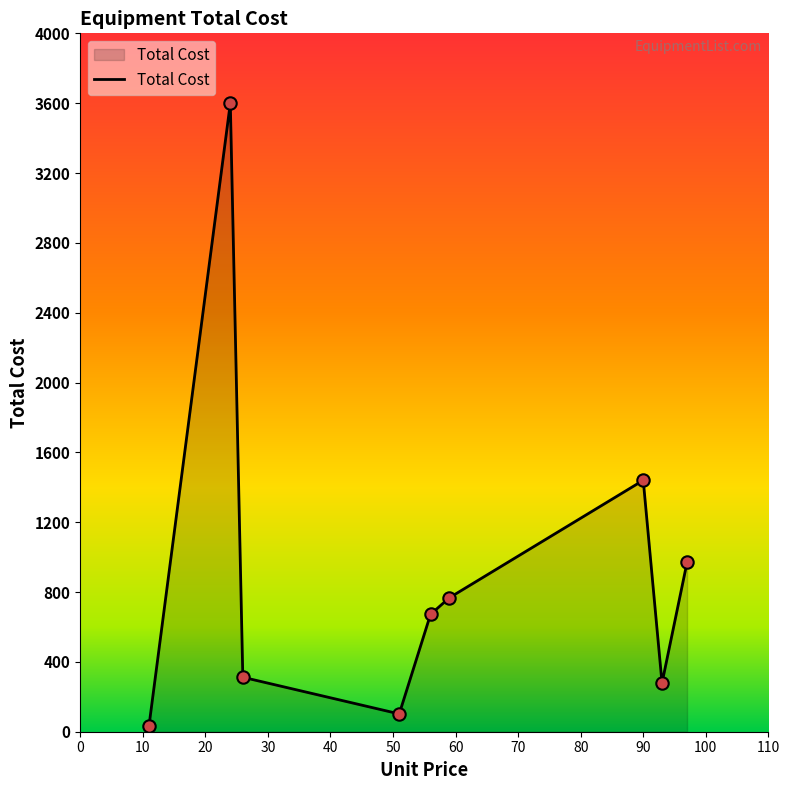

What is the difference between the maximum and minimum values?

3567